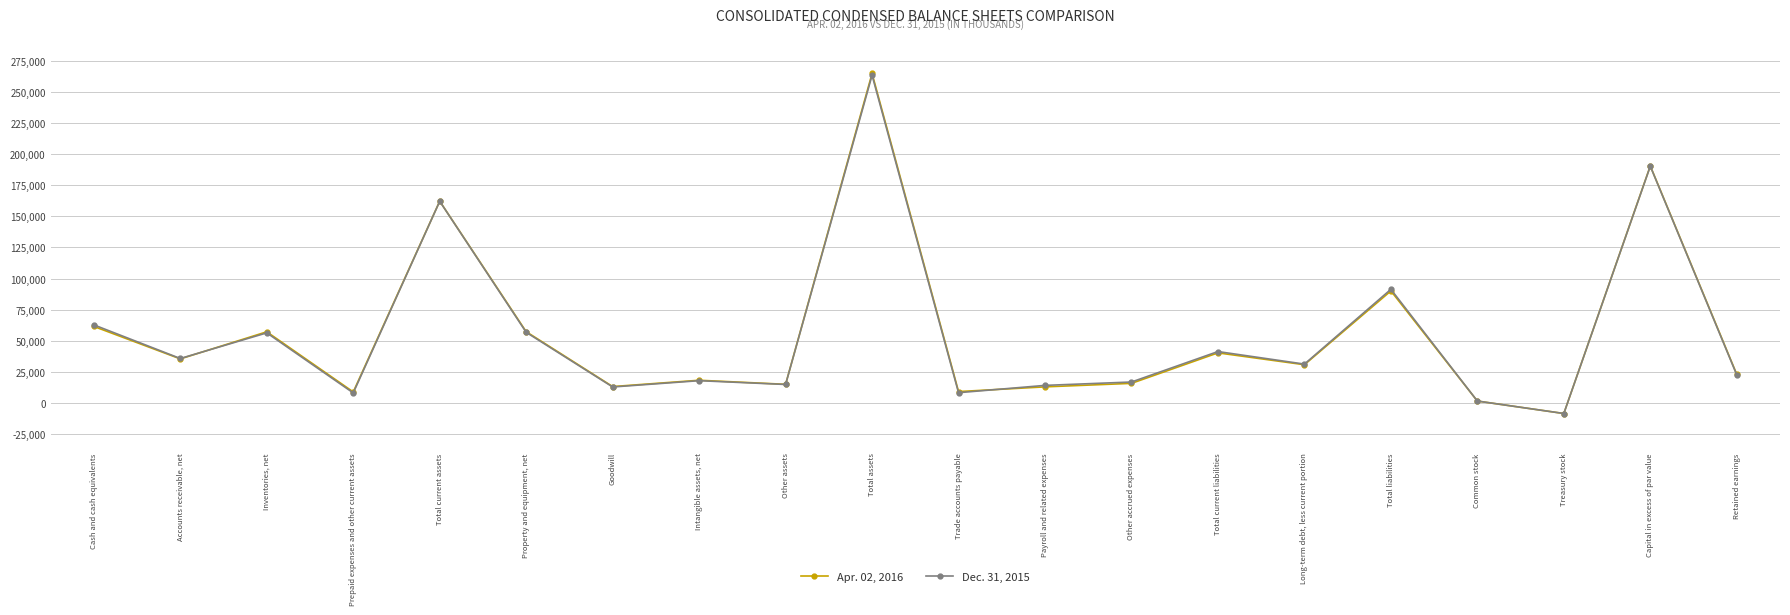

What is the total value across all series at Common stock?

2553